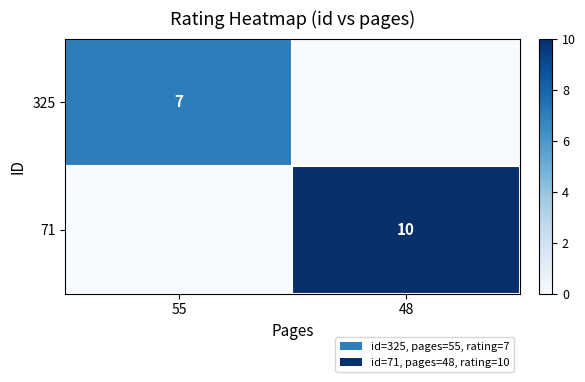

The value of 71 at 48 is 10. True or false?

True